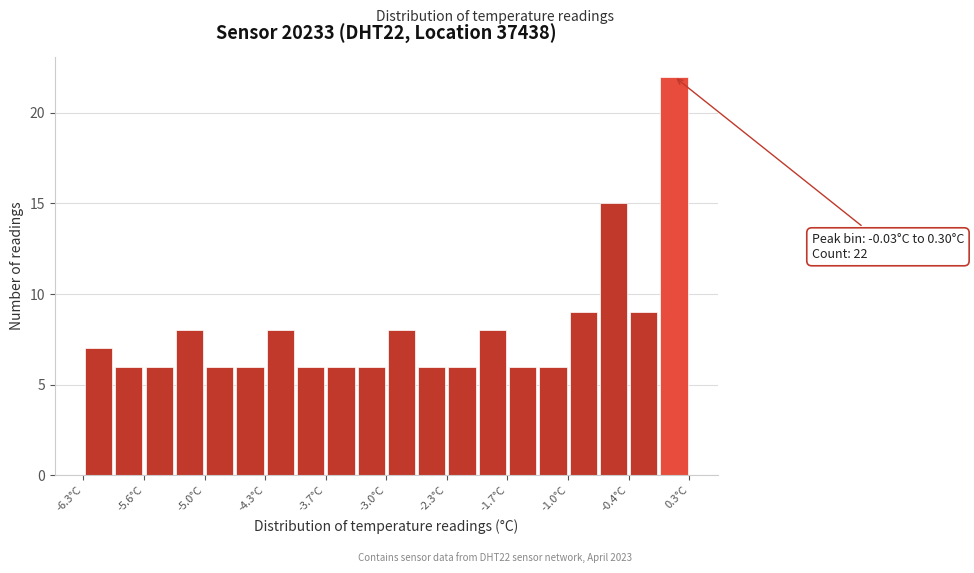

Read against the x-axis, roughly where is the centre of the tallest bar?

0.1